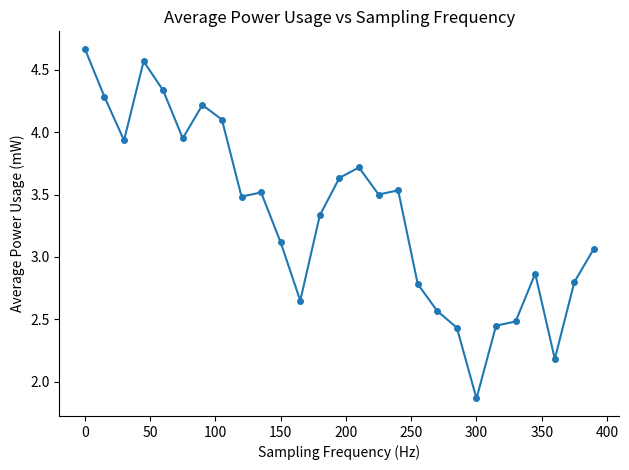

What is the value of the 7th point from the left?

4.2